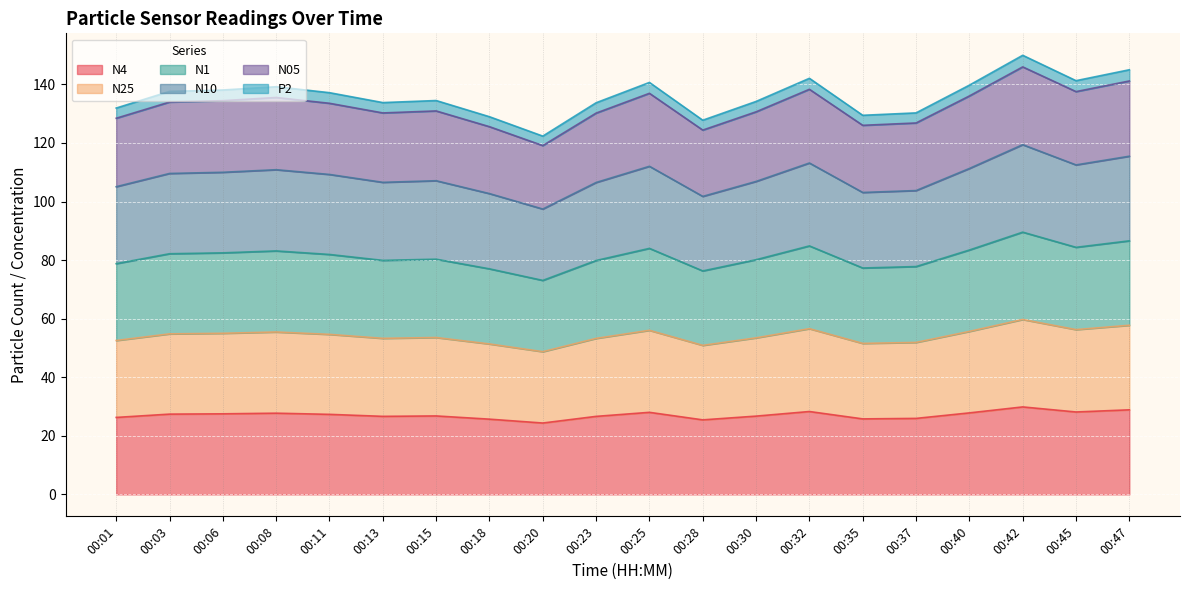

In N4, how many points are lower than both neighbors (excluding endpoints)?

5